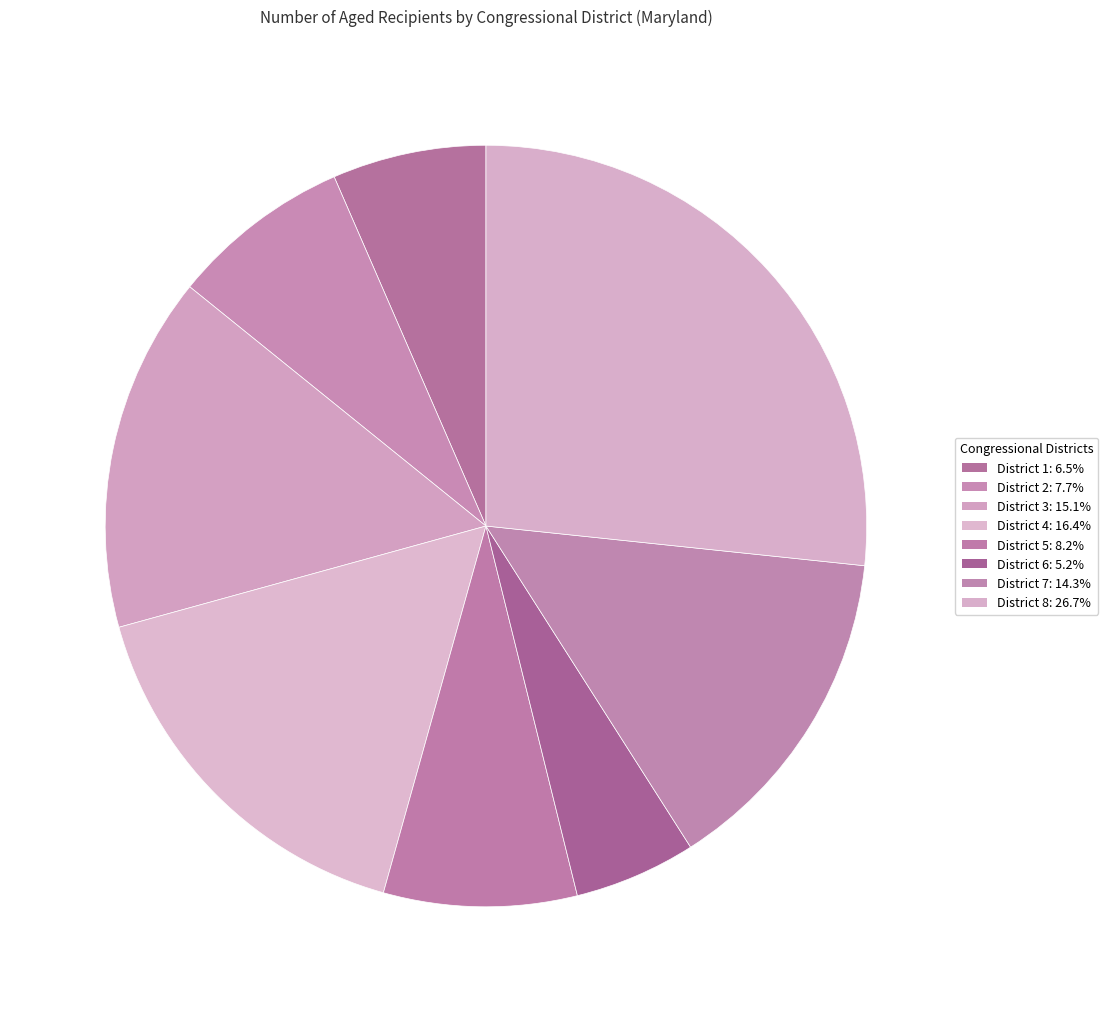

Count the number of slices in the pie.

8